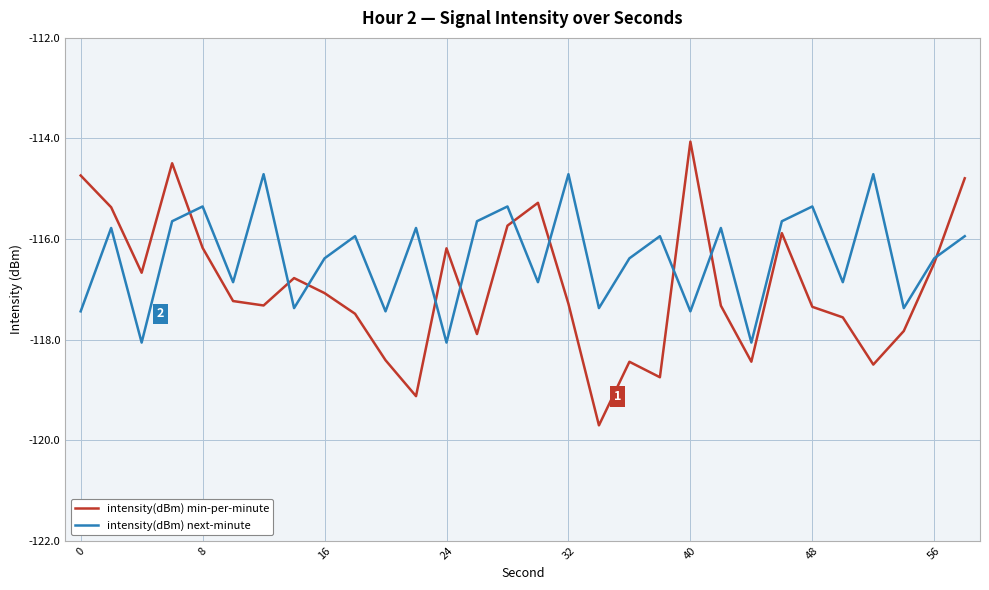

List the series in order of their peak value, highest first.

intensity(dBm) min-per-minute, intensity(dBm) next-minute